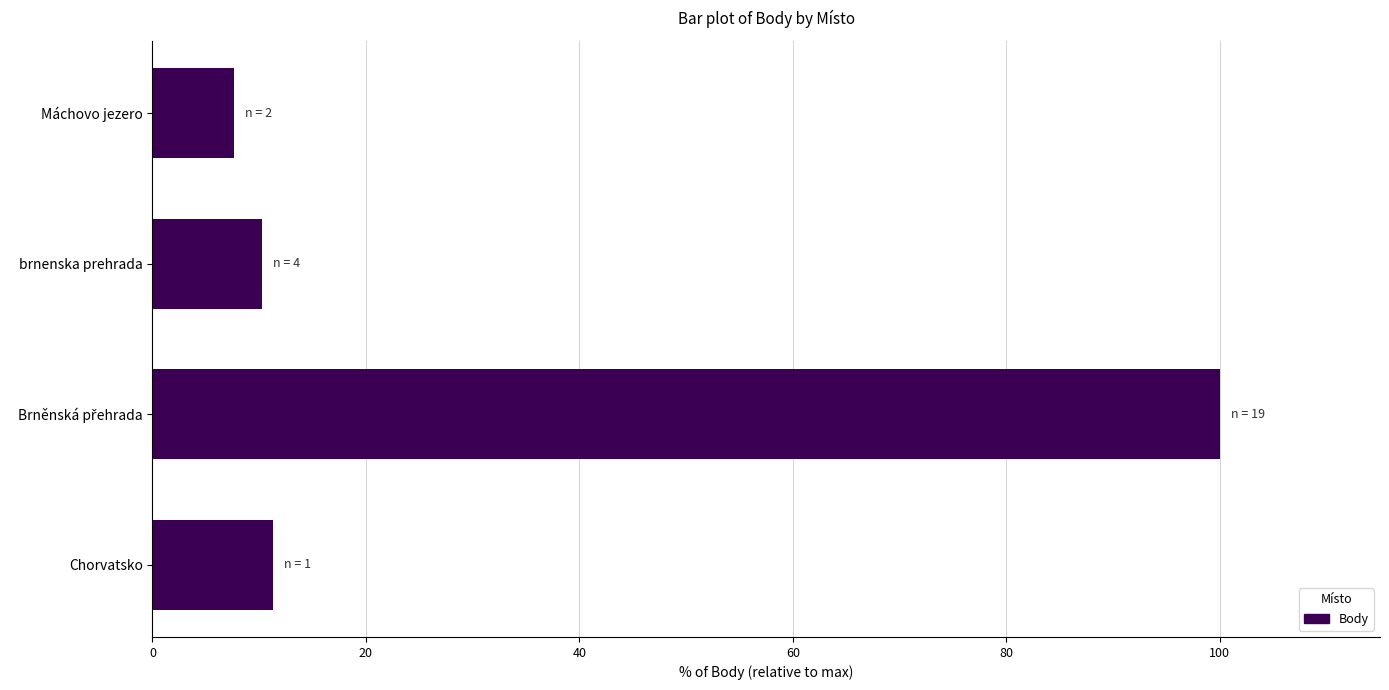

How many values exceed 11?

2